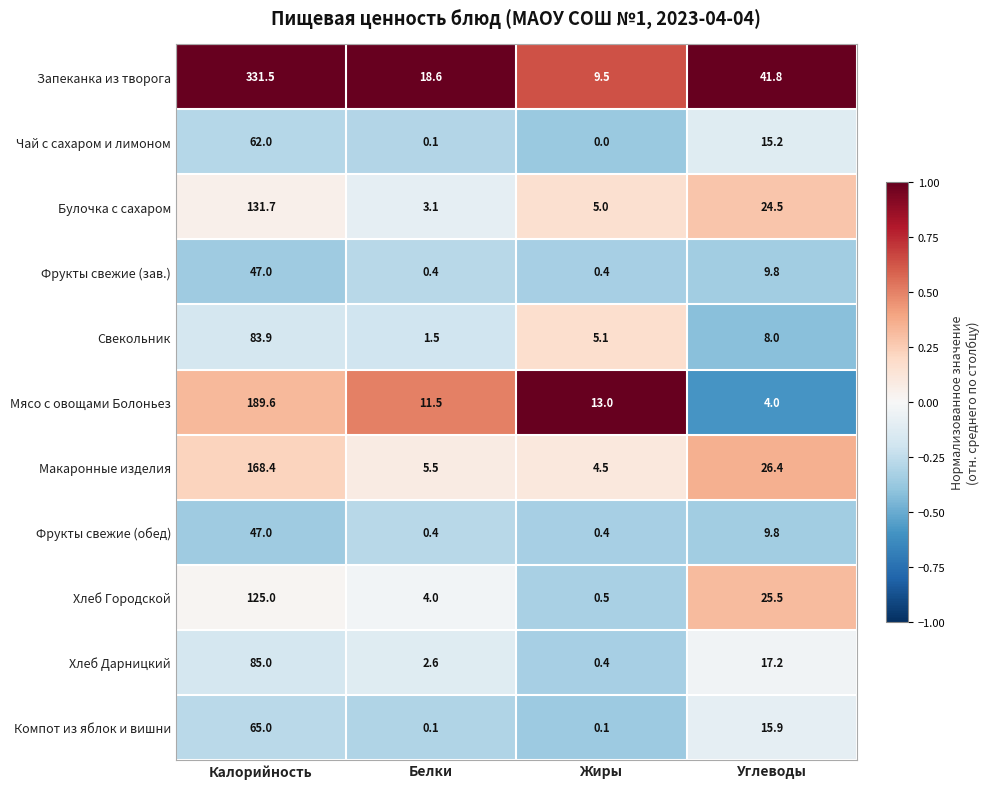

At which category does the chart reach its minimum across all series?

Жиры